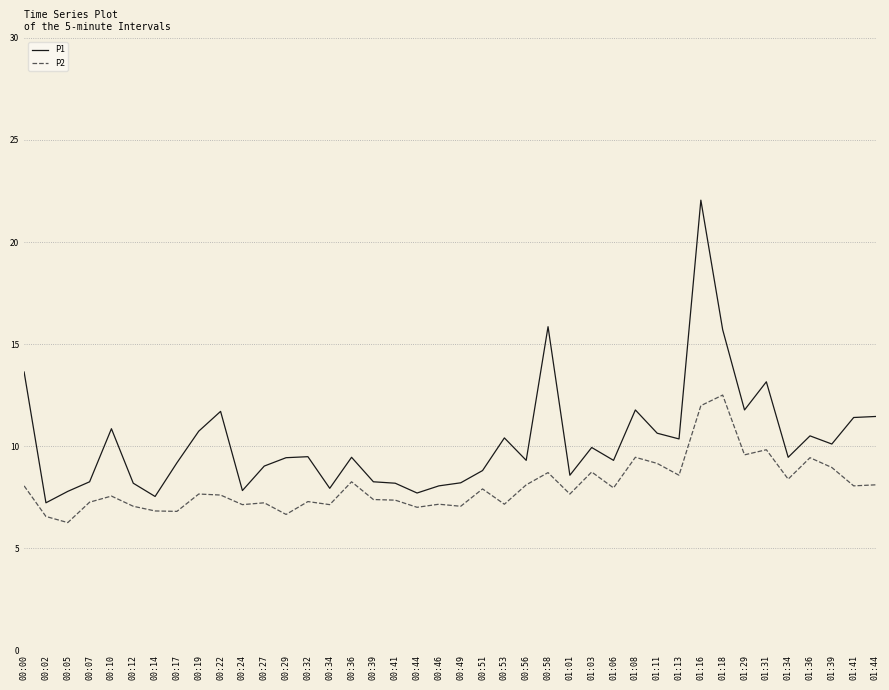

The value of P1 at 00:49 is 4.2. True or false?

False